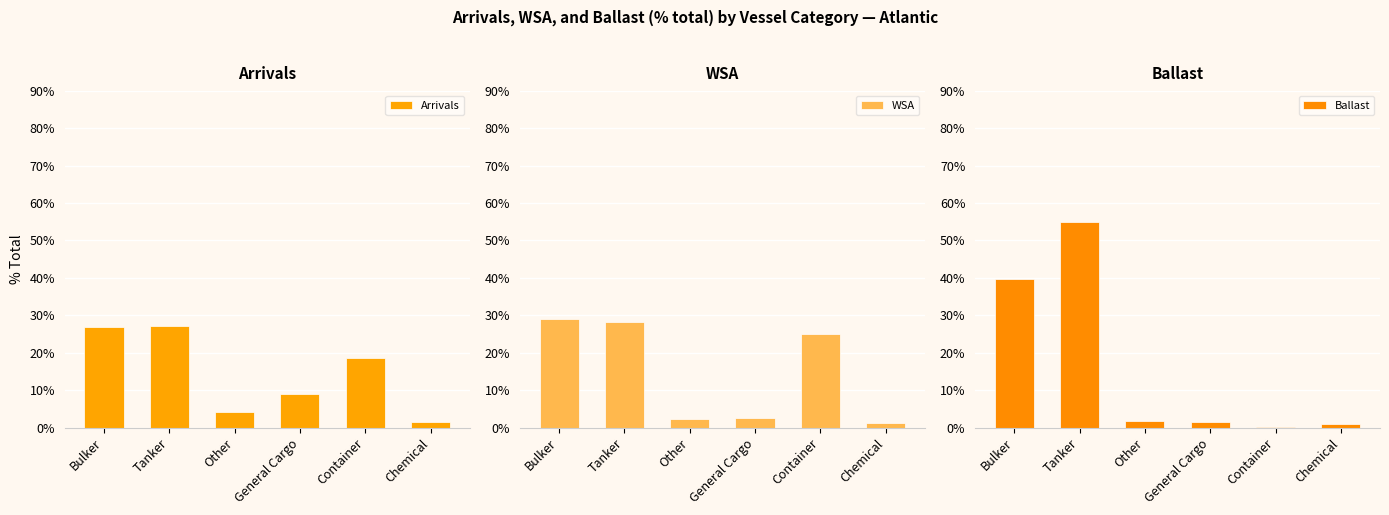

Count the number of categories in the chart.

6